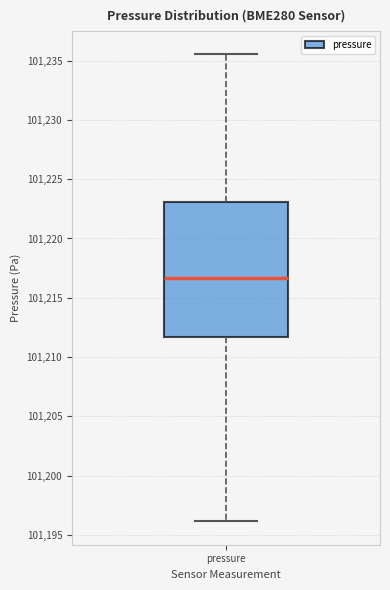

Read this box plot against the y-axis: the position of the median line, the range covered by the box, and the ends of both whiskers. The values are not printed on the chart, so give them approximately, as read against the axis.

median 101216.5, box 101211.5 to 101223.0, whiskers 101196.0 to 101235.5